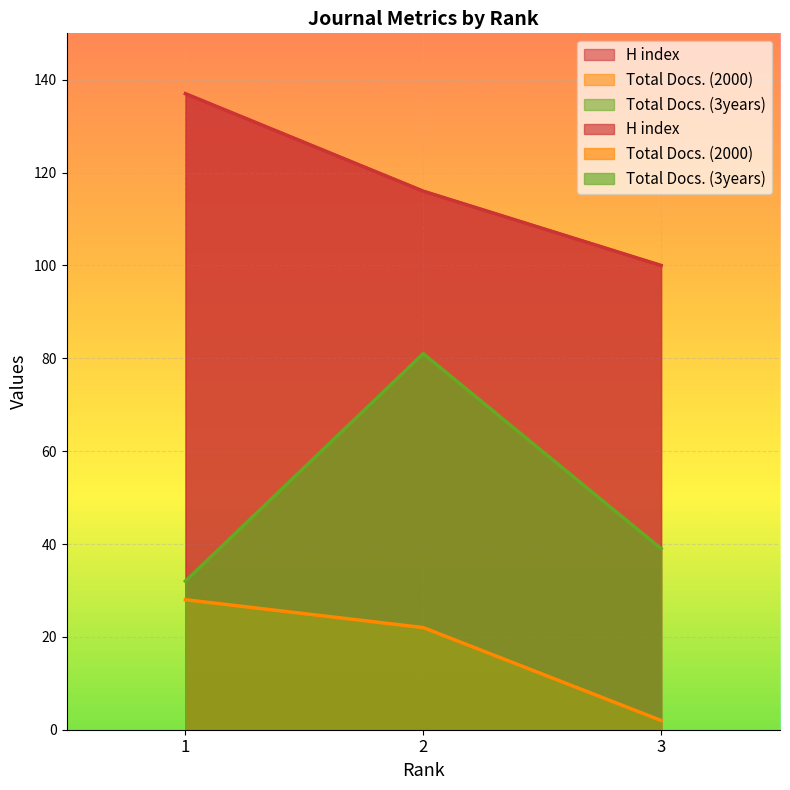

Reading left to right, transcribe all the data shown in this chart.

H index: 1=137	2=116	3=100
Total Docs. (2000): 1=28	2=22	3=2
Total Docs. (3years): 1=32	2=81	3=39